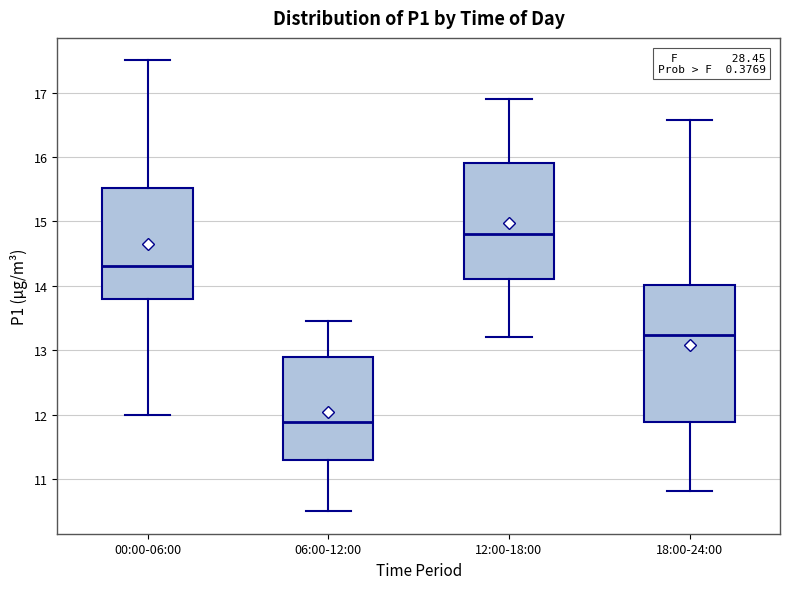

Where is the lower edge of the box for 18:00-24:00 on the y-axis? The values are not printed on the chart, so give them approximately, as read against the axis.

11.9